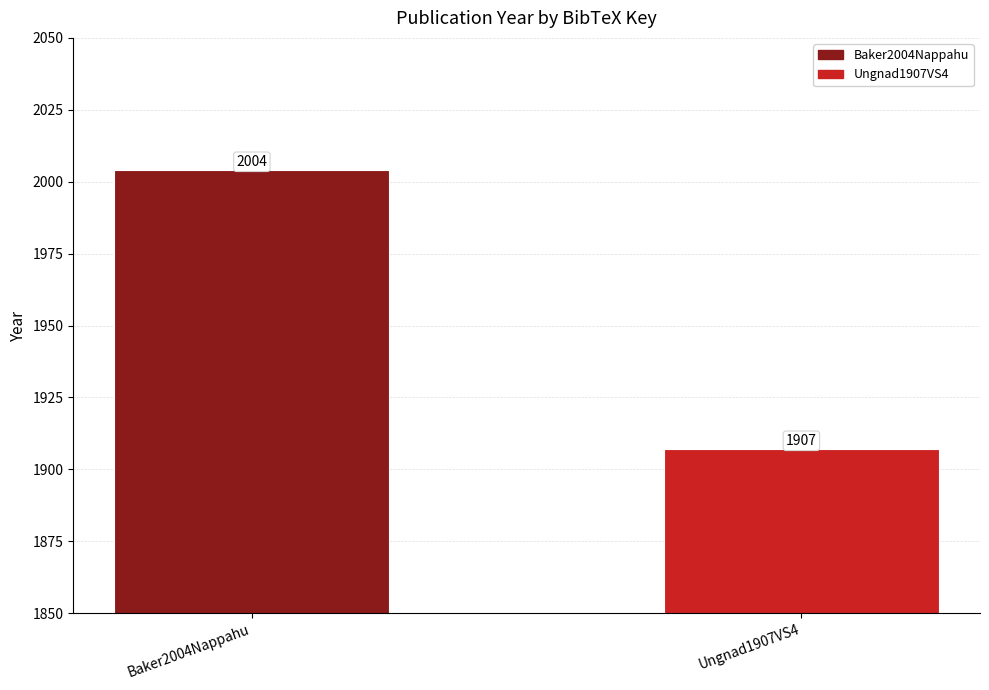

Are the bars grouped side by side (vs. stacked)?

No